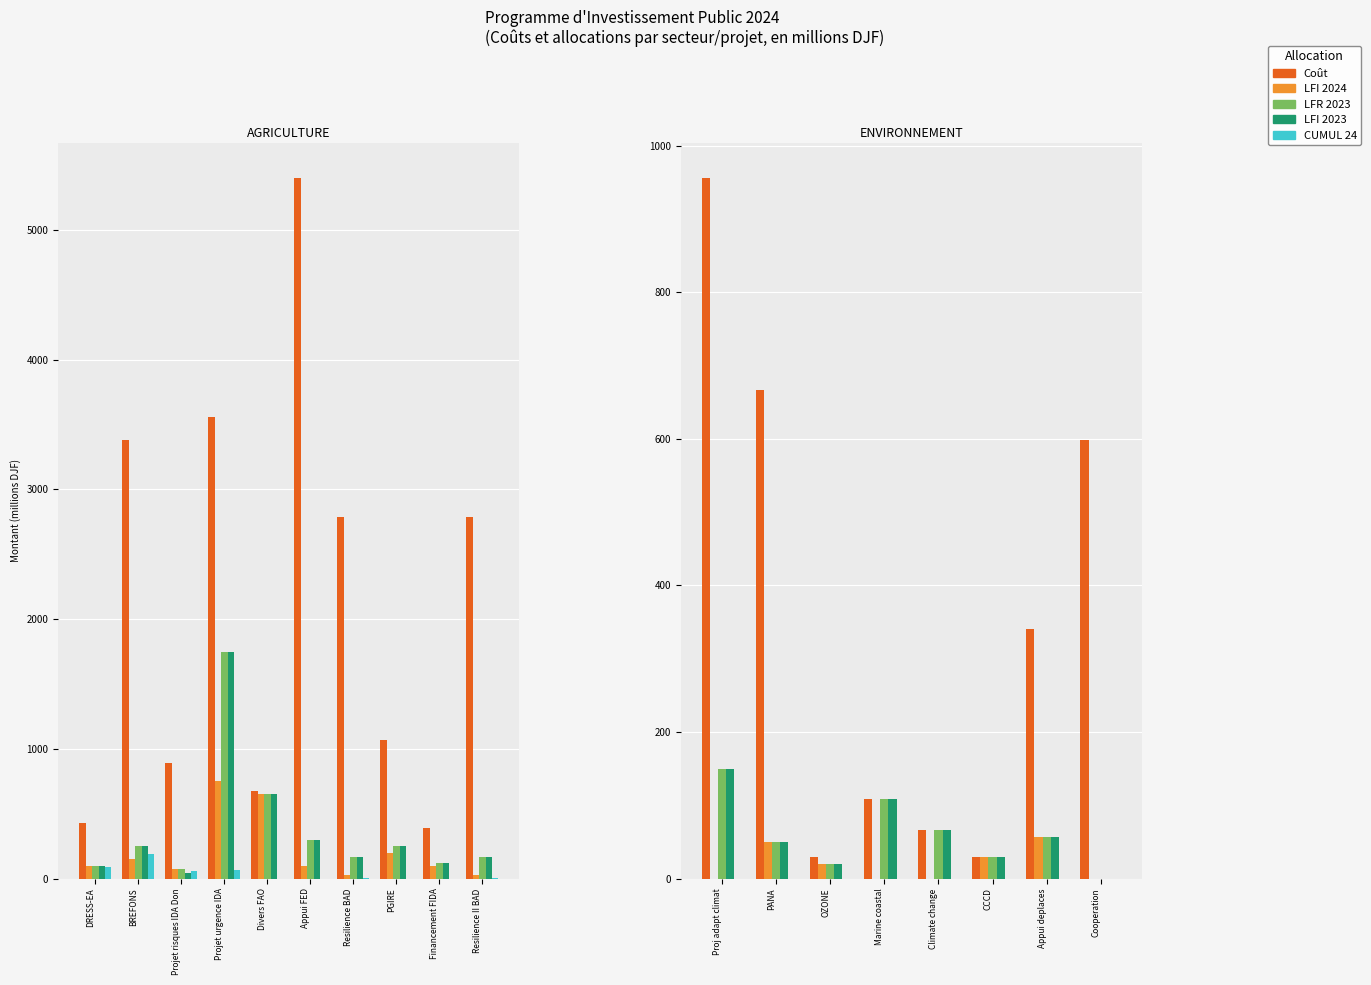

How many values in the LFI 2024 series are below 20?

4